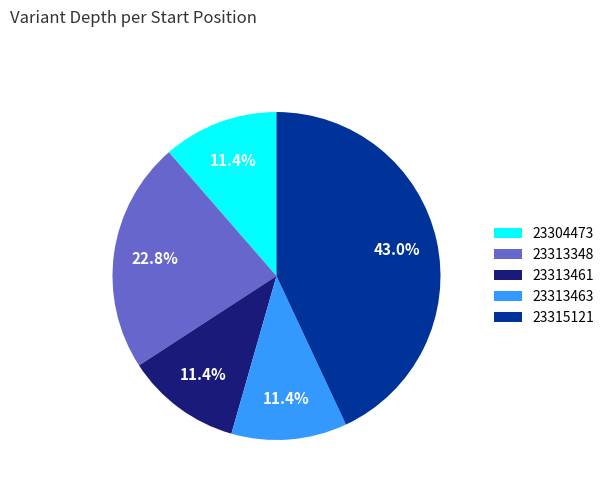

Count the number of slices in the pie.

5